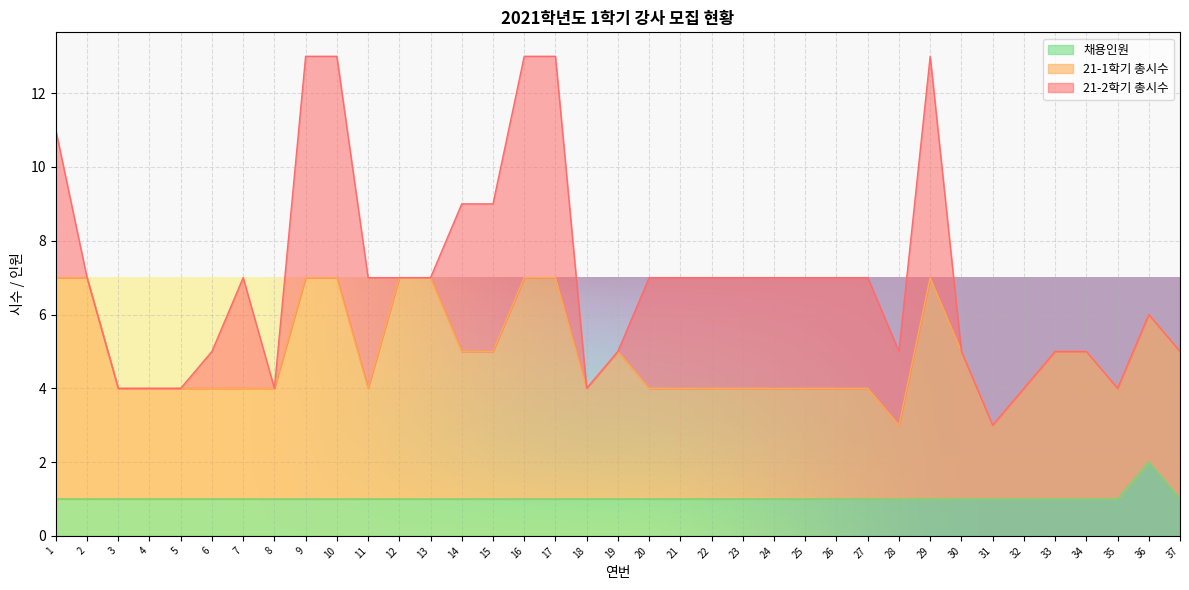

How many lines are shown in the chart?

3